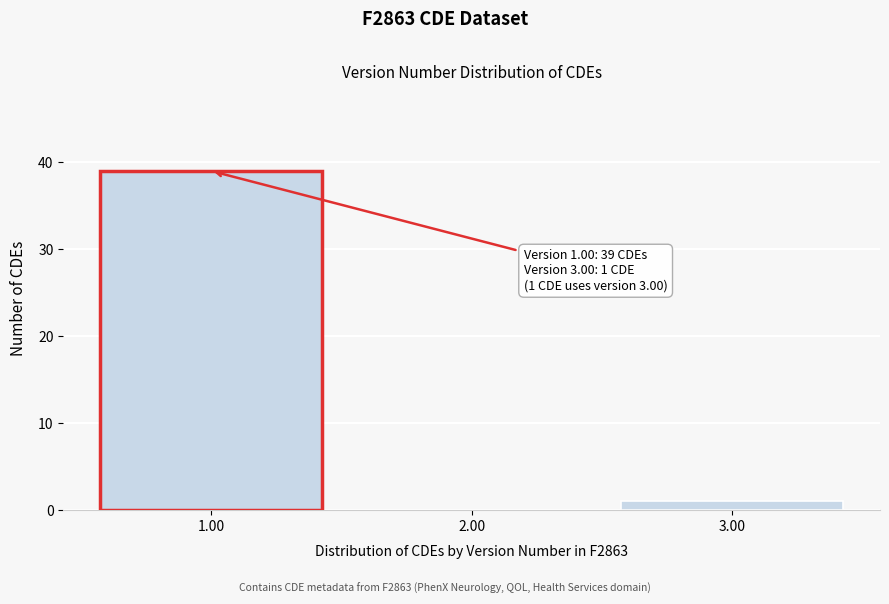

Reading left to right, extract all data points from this chart.

1.00=39	2.00=0	3.00=1